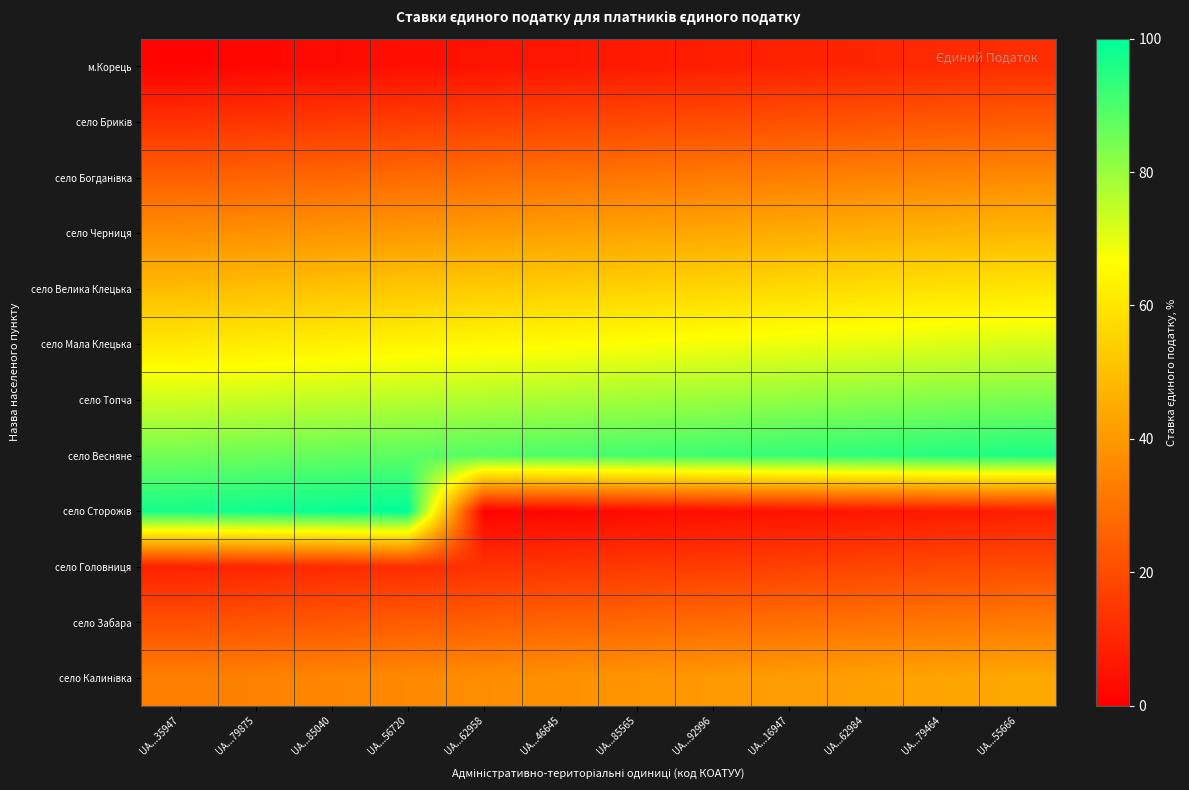

Which label corresponds to the largest value in the chart?

UA...56720